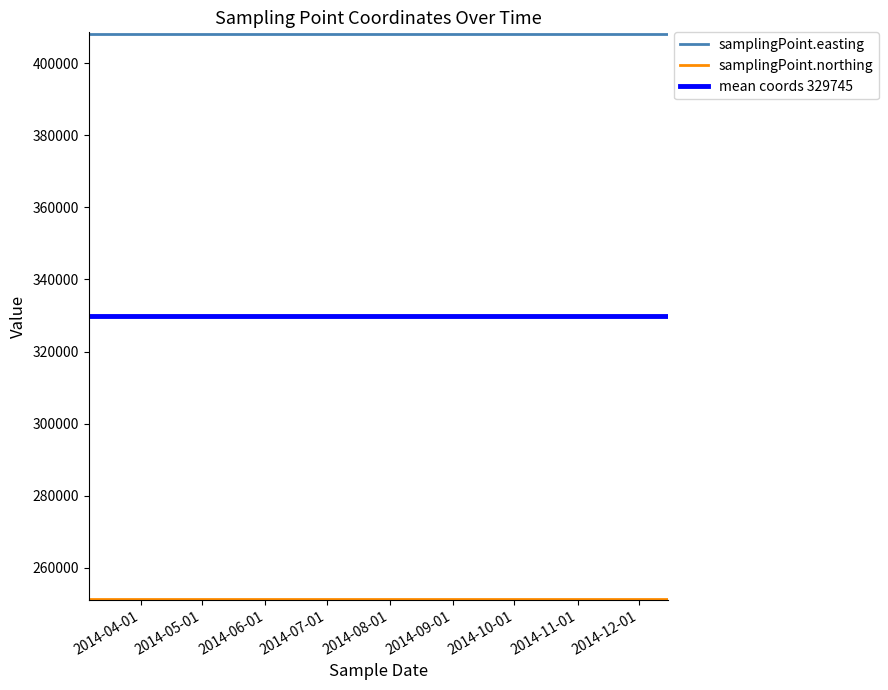

True or false: samplingPoint.easting and mean coords 329745 cross at least once.

False